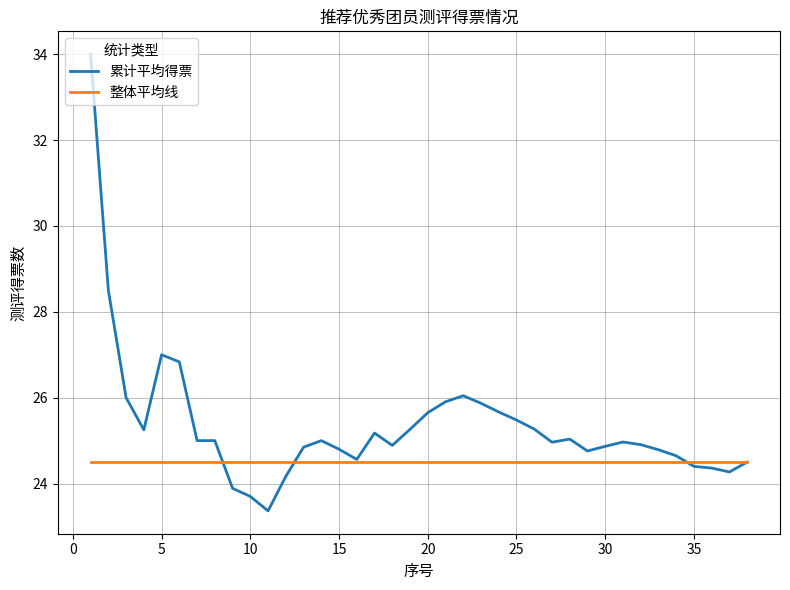

Which series has the largest range (max minus min)?

累计平均得票